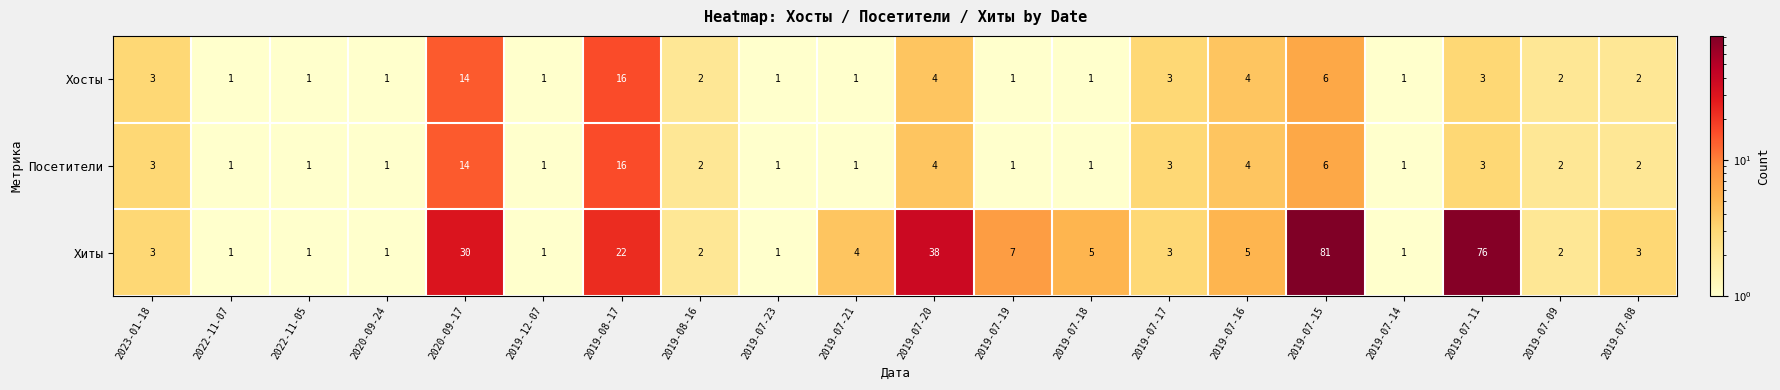

The value of Посетители at 2019-08-16 is 1. True or false?

False